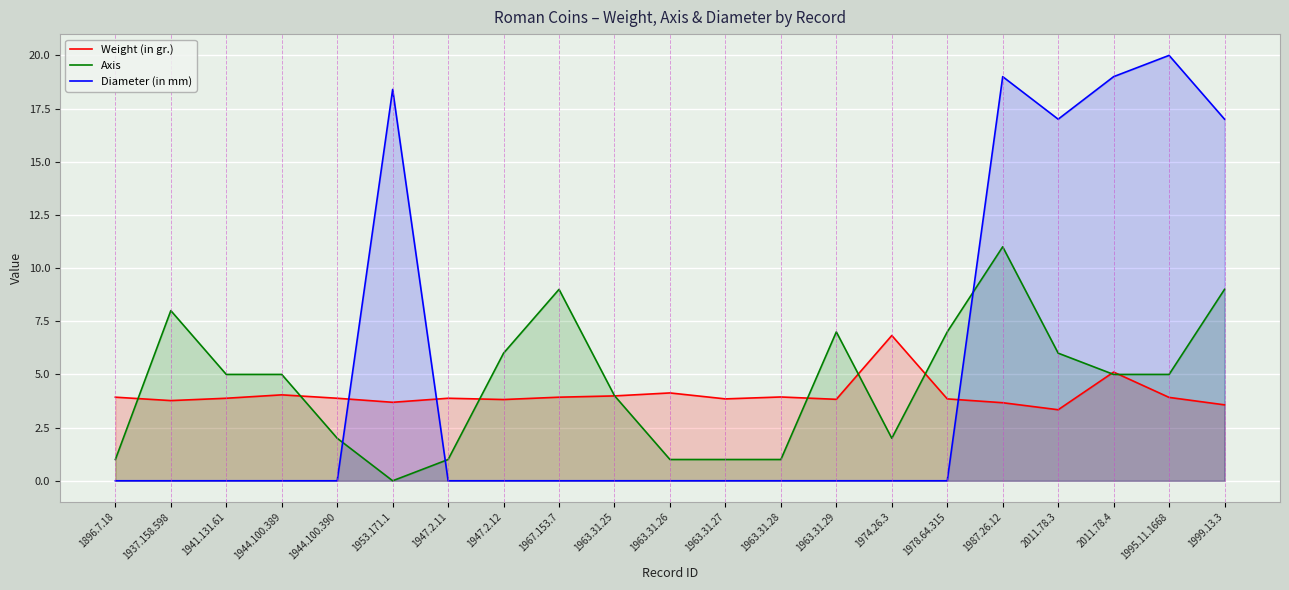

Where is Axis nearest to the value 5?

1941.131.61